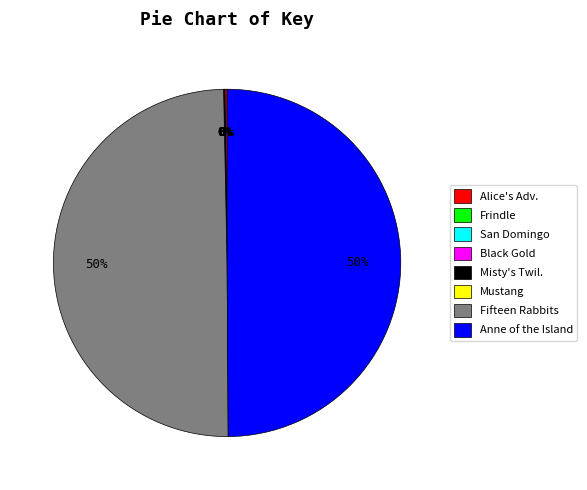

The Anne of the Island slice represents 50% of the pie. True or false?

True